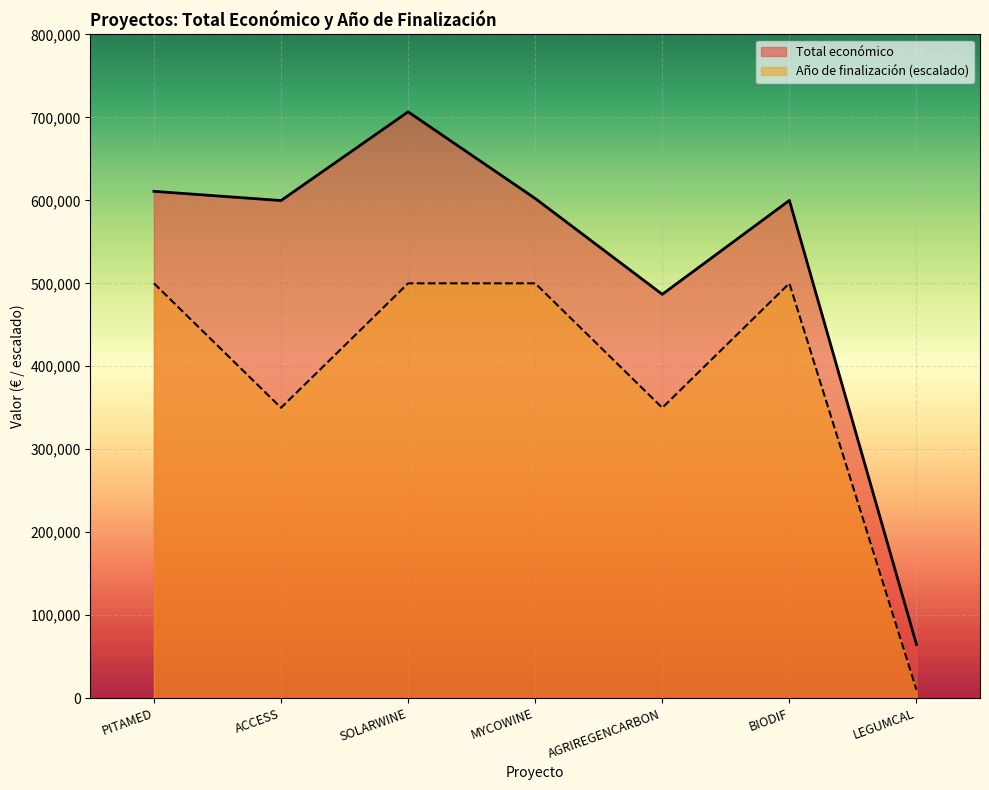

What is the difference between the maximum and minimum values in the Año de finalización (escalado) series?

490000.0